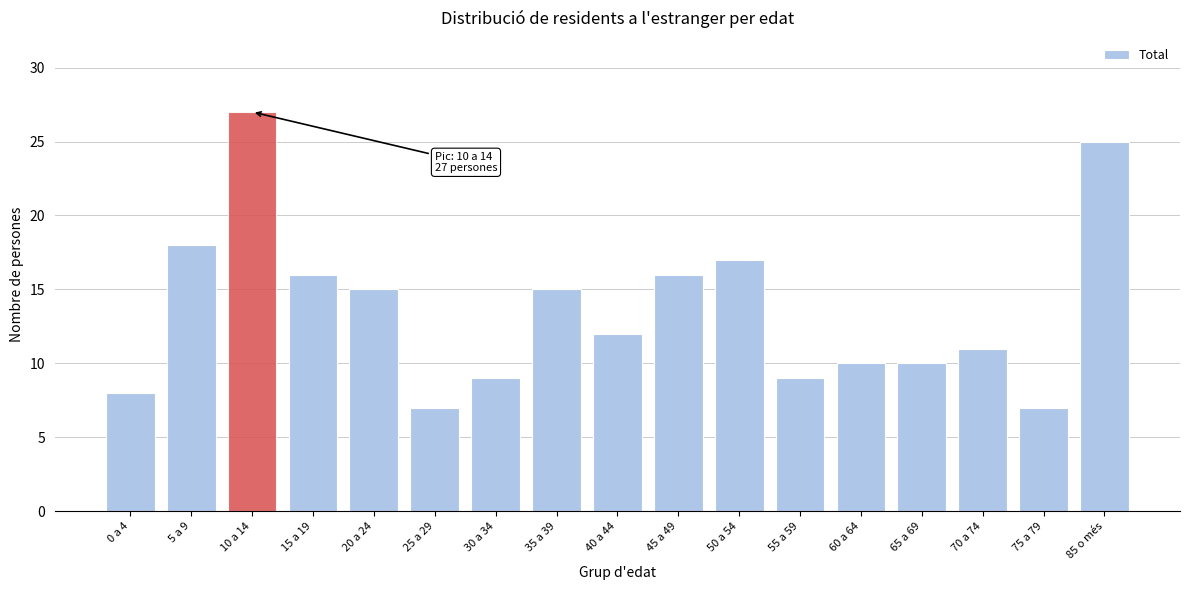

Reading left to right, extract all data points from this chart.

8	18	27	16	15	7	9	15	12	16	17	9	10	10	11	7	25